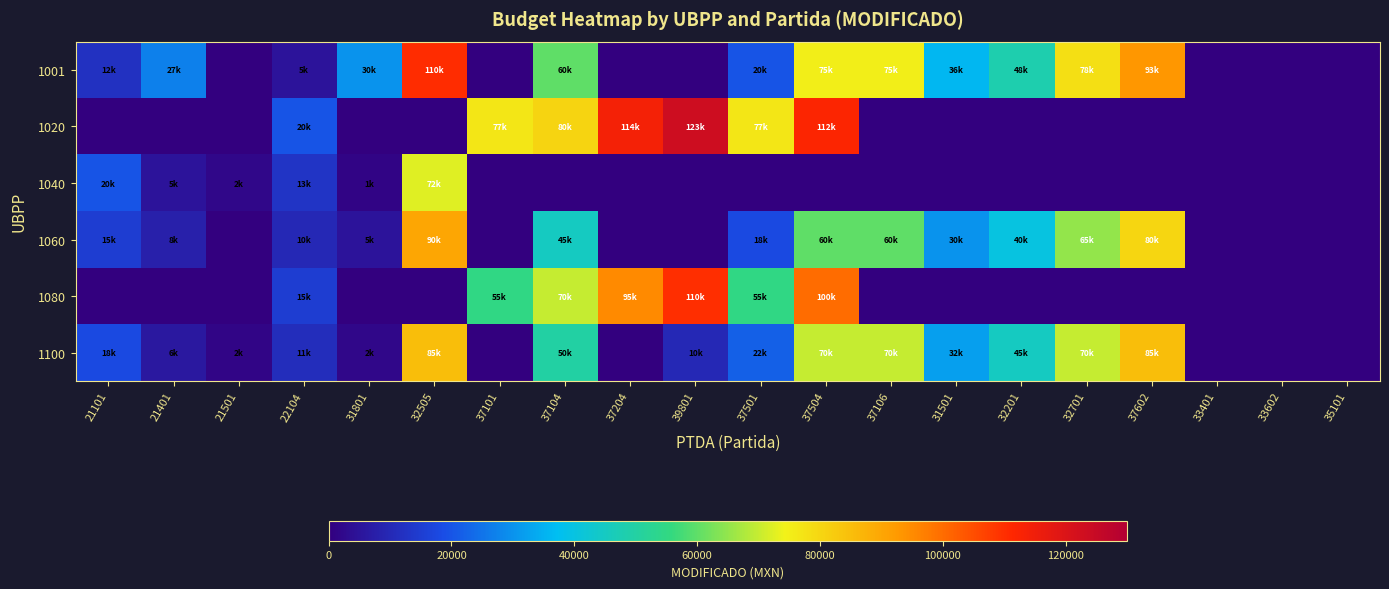

Count the number of data series in this chart.

6